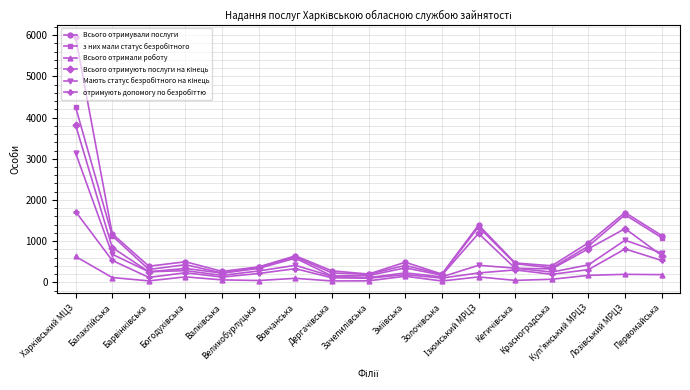

True or false: Всього отримали роботу has more than 0 interior local peaks.

True